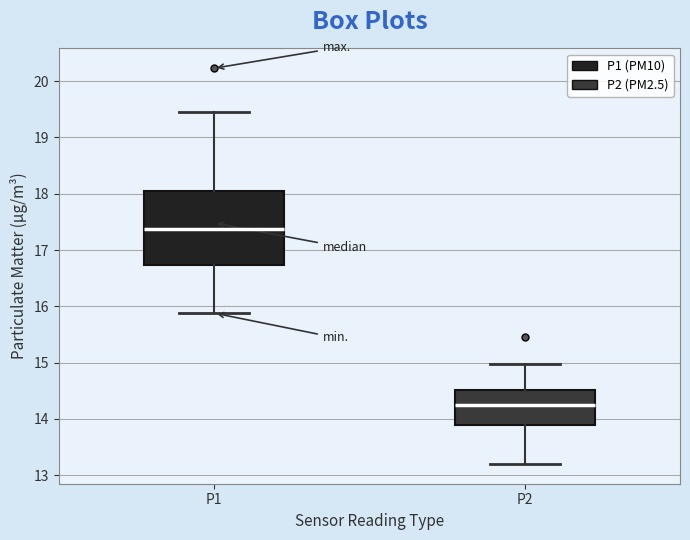

Which box's median line is the lowest?

P2